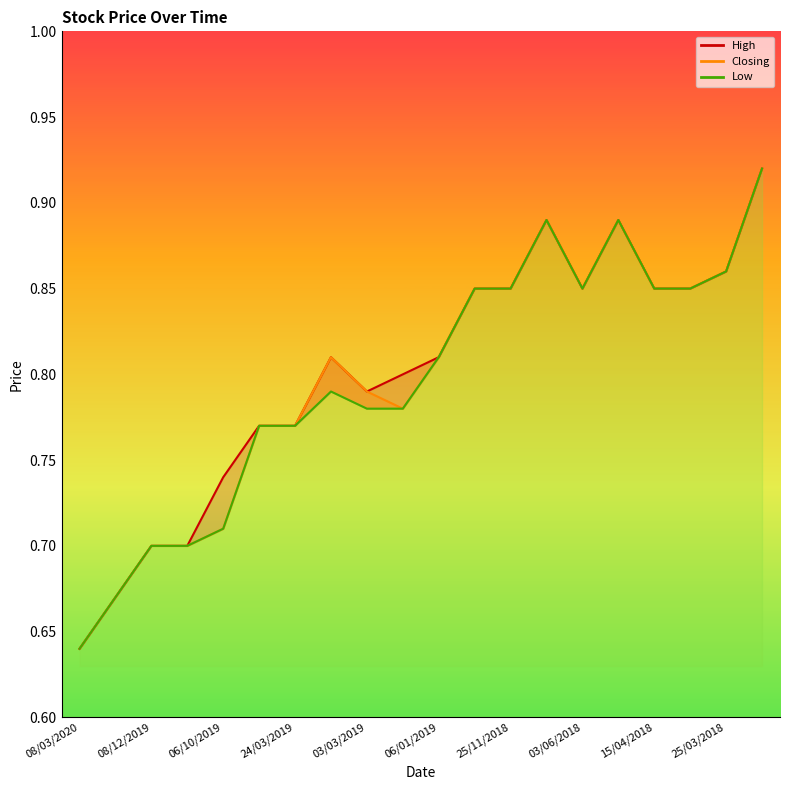

Which series changed the most between 08/03/2020 and 24/03/2019?

High